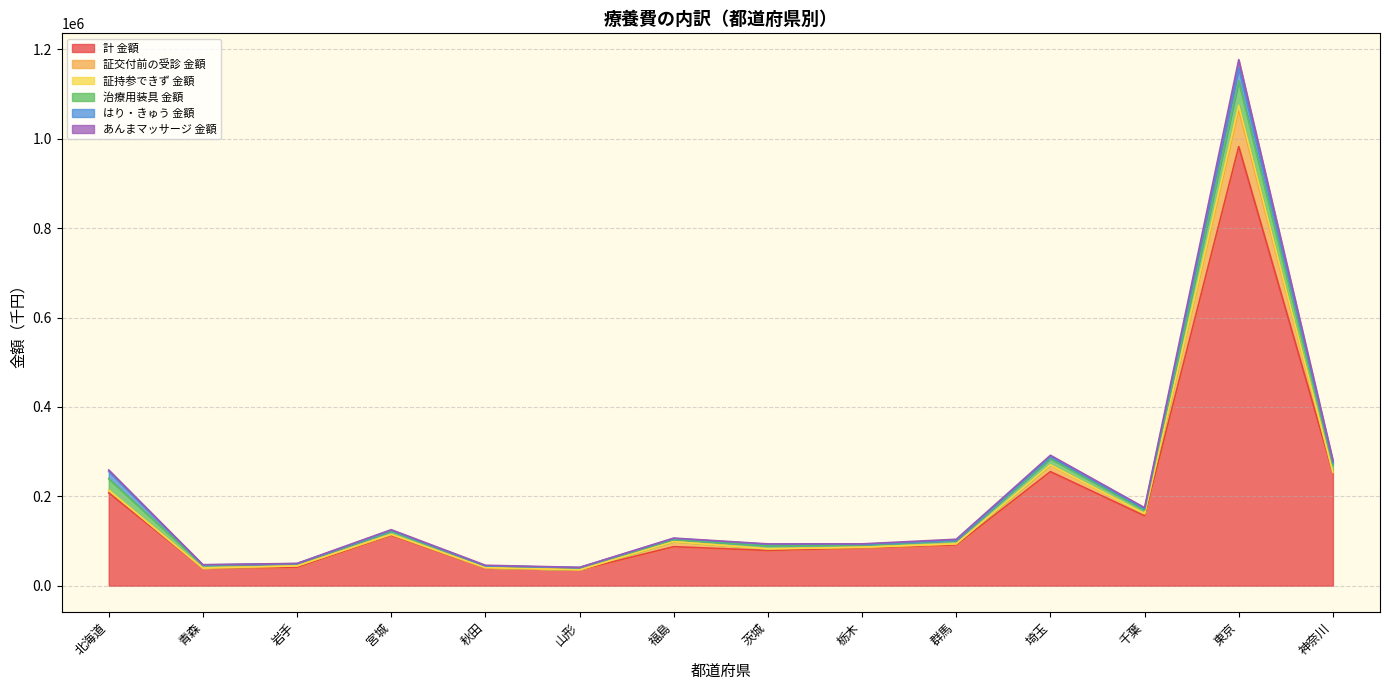

The 計 金額 series shows 113046.3 at 宮城. True or false?

True